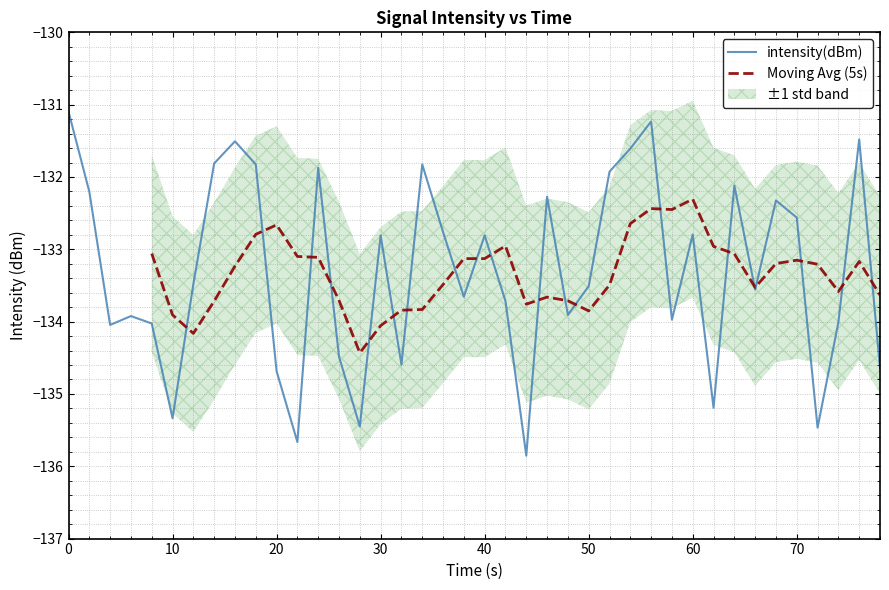

Count the number of values greater than -133.

19